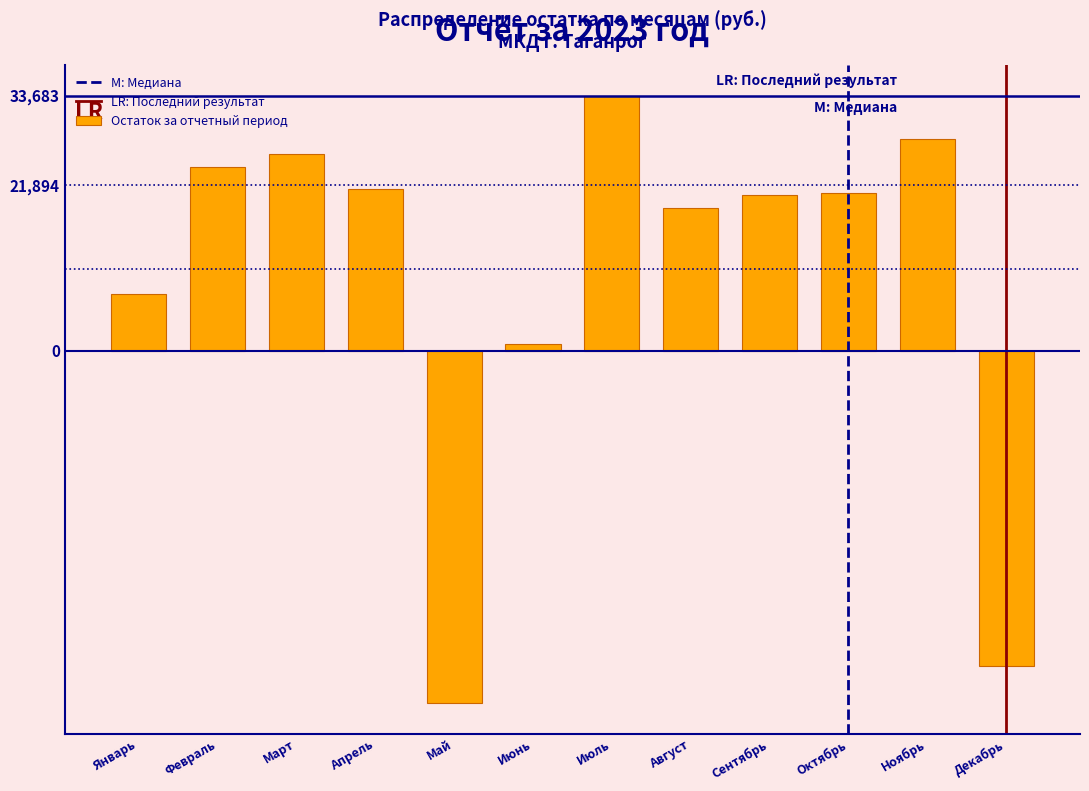

At which label is the value closest to -6449?

Июнь